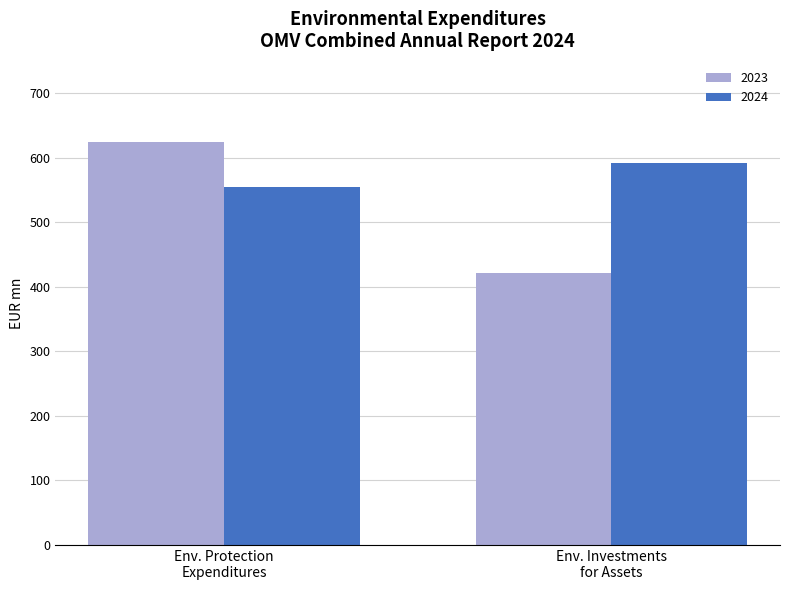

Which series has the largest total across all categories?

2024